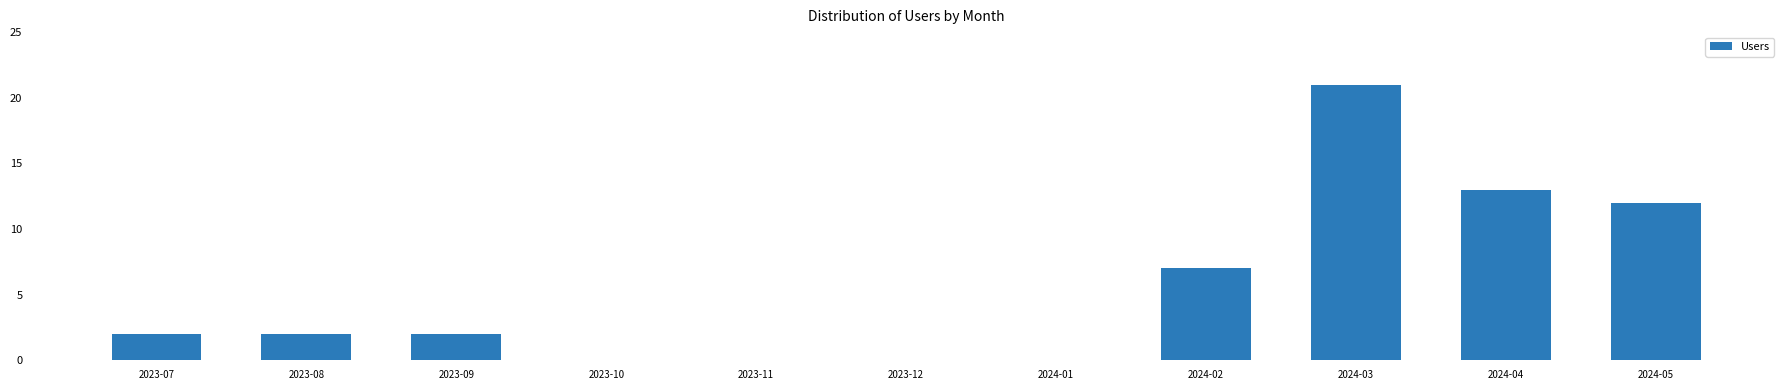

What is the greatest value displayed?

21